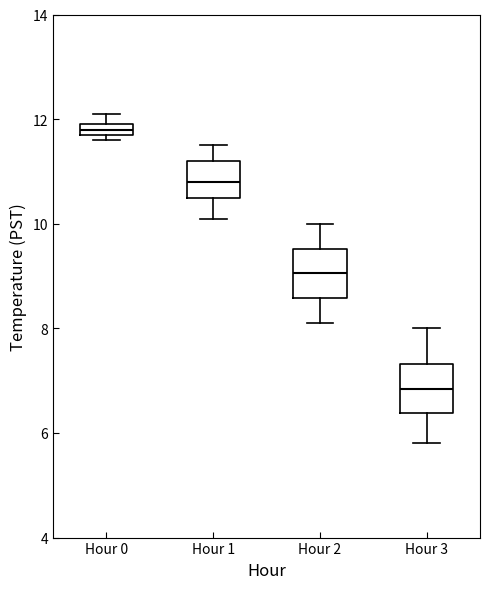

Where does the median line of the box for Hour 2 sit on the y-axis? The values are not printed on the chart, so give them approximately, as read against the axis.

9.0